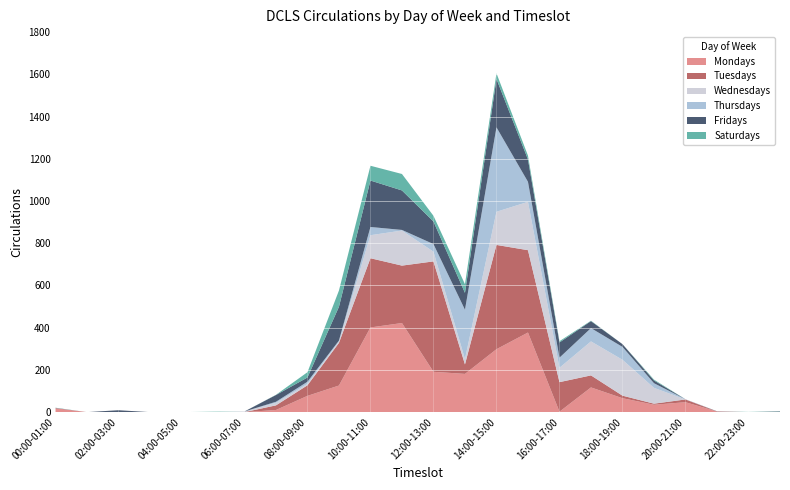

Reading left to right, extract all data points from this chart.

Mondays: 00:00-01:00=19	01:00-02:00=0	02:00-03:00=0	03:00-04:00=0	04:00-05:00=0	05:00-06:00=0	06:00-07:00=0	07:00-08:00=10	08:00-09:00=77	09:00-10:00=126	10:00-11:00=401	11:00-12:00=422	12:00-13:00=191	13:00-14:00=181	14:00-15:00=298	15:00-16:00=377	16:00-17:00=2	17:00-18:00=117	18:00-19:00=66	19:00-20:00=35	20:00-21:00=47	21:00-22:00=3	22:00-23:00=0	23:00-24:00=0
Tuesdays: 00:00-01:00=0	01:00-02:00=0	02:00-03:00=0	03:00-04:00=0	04:00-05:00=0	05:00-06:00=0	06:00-07:00=0	07:00-08:00=22	08:00-09:00=50	09:00-10:00=202	10:00-11:00=328	11:00-12:00=272	12:00-13:00=523	13:00-14:00=45	14:00-15:00=494	15:00-16:00=390	16:00-17:00=140	17:00-18:00=57	18:00-19:00=12	19:00-20:00=5	20:00-21:00=13	21:00-22:00=0	22:00-23:00=0	23:00-24:00=0
Wednesdays: 00:00-01:00=0	01:00-02:00=0	02:00-03:00=0	03:00-04:00=0	04:00-05:00=0	05:00-06:00=0	06:00-07:00=3	07:00-08:00=12	08:00-09:00=7	09:00-10:00=6	10:00-11:00=109	11:00-12:00=166	12:00-13:00=46	13:00-14:00=25	14:00-15:00=157	15:00-16:00=229	16:00-17:00=68	17:00-18:00=161	18:00-19:00=170	19:00-20:00=75	20:00-21:00=0	21:00-22:00=0	22:00-23:00=0	23:00-24:00=0
Thursdays: 00:00-01:00=0	01:00-02:00=0	02:00-03:00=0	03:00-04:00=0	04:00-05:00=0	05:00-06:00=0	06:00-07:00=0	07:00-08:00=5	08:00-09:00=10	09:00-10:00=5	10:00-11:00=39	11:00-12:00=3	12:00-13:00=36	13:00-14:00=234	14:00-15:00=400	15:00-16:00=95	16:00-17:00=48	17:00-18:00=63	18:00-19:00=61	19:00-20:00=22	20:00-21:00=1	21:00-22:00=0	22:00-23:00=0	23:00-24:00=0
Fridays: 00:00-01:00=1	01:00-02:00=0	02:00-03:00=9	03:00-04:00=0	04:00-05:00=0	05:00-06:00=0	06:00-07:00=0	07:00-08:00=32	08:00-09:00=20	09:00-10:00=160	10:00-11:00=220	11:00-12:00=187	12:00-13:00=107	13:00-14:00=80	14:00-15:00=229	15:00-16:00=106	16:00-17:00=72	17:00-18:00=33	18:00-19:00=13	19:00-20:00=13	20:00-21:00=0	21:00-22:00=1	22:00-23:00=0	23:00-24:00=3
Saturdays: 00:00-01:00=1	01:00-02:00=0	02:00-03:00=0	03:00-04:00=0	04:00-05:00=0	05:00-06:00=2	06:00-07:00=0	07:00-08:00=1	08:00-09:00=25	09:00-10:00=77	10:00-11:00=70	11:00-12:00=78	12:00-13:00=27	13:00-14:00=41	14:00-15:00=27	15:00-16:00=18	16:00-17:00=6	17:00-18:00=2	18:00-19:00=0	19:00-20:00=4	20:00-21:00=0	21:00-22:00=0	22:00-23:00=1	23:00-24:00=1